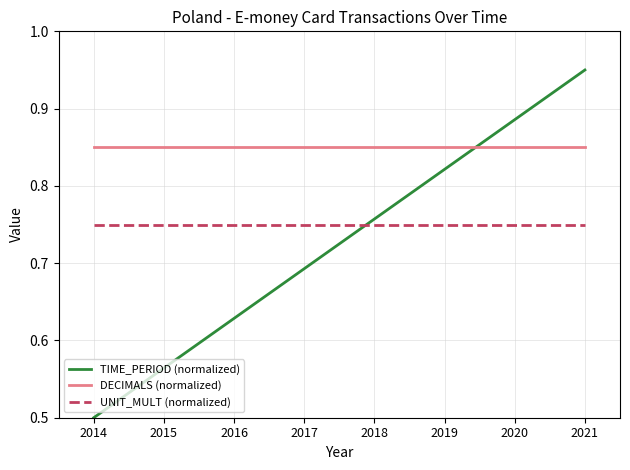

How many lines are shown in the chart?

3